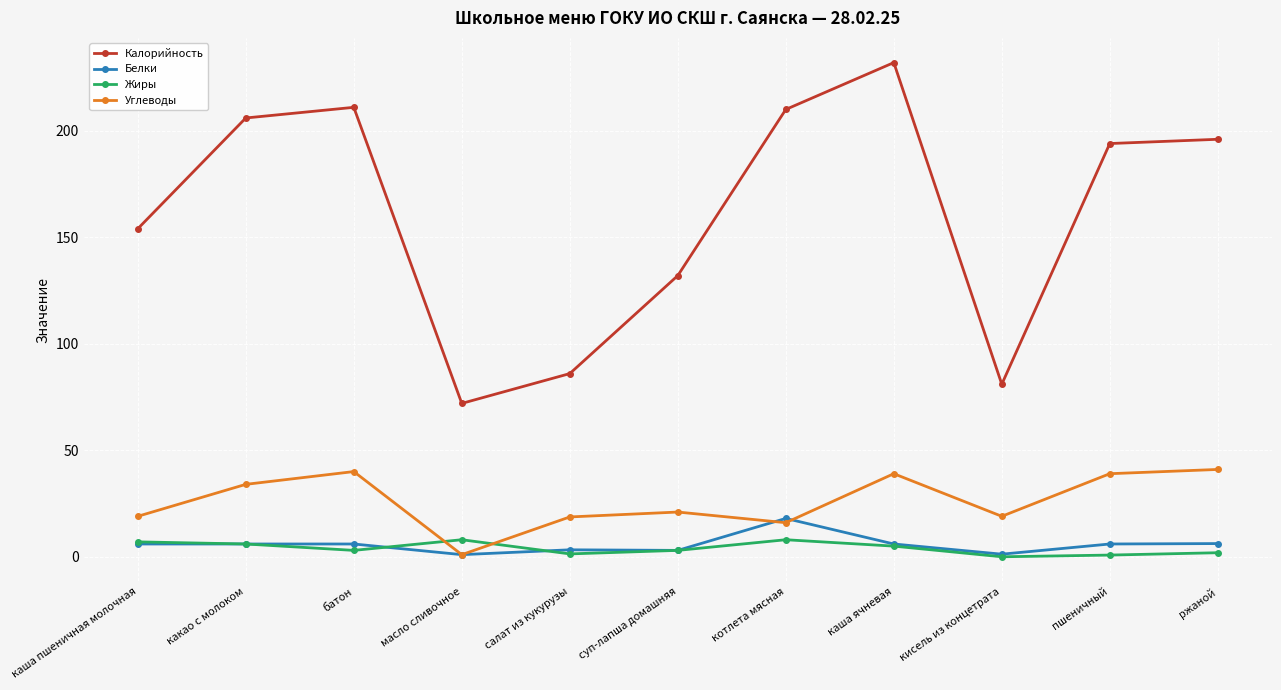

True or false: Калорийность and Жиры intersect in this chart.

False